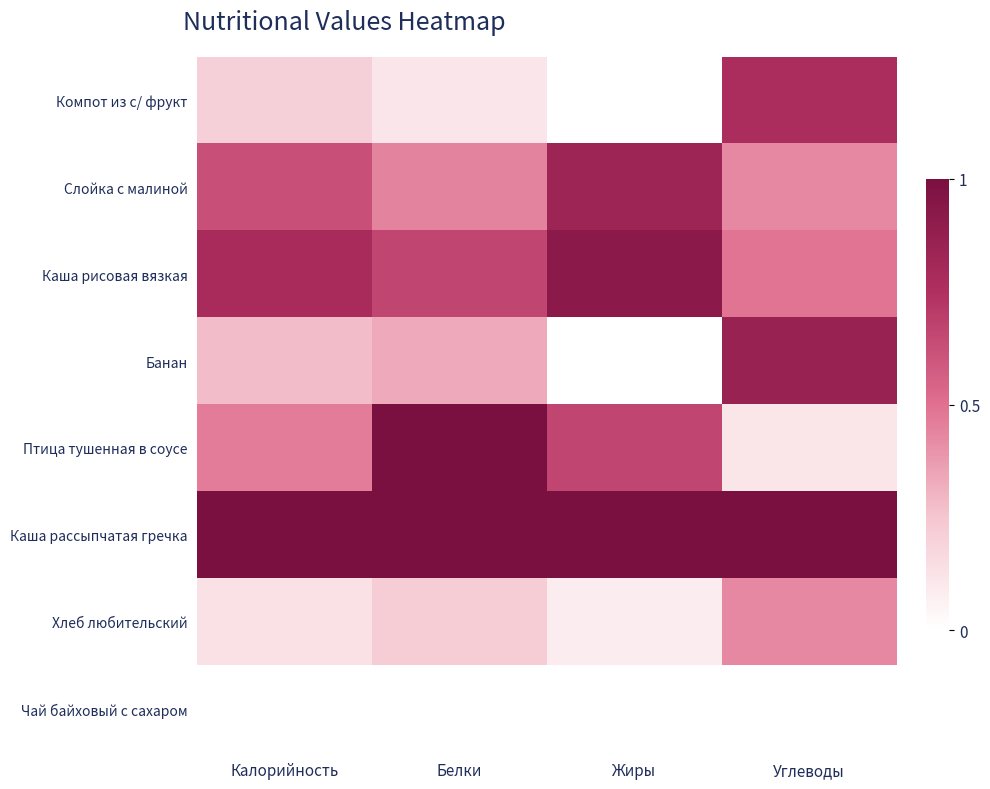

Between Калорийность and Углеводы, which is larger?

Углеводы